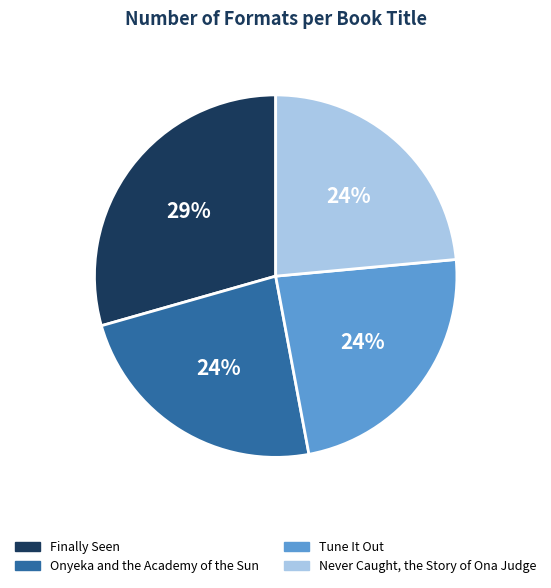

Does any single category account for the majority?

No